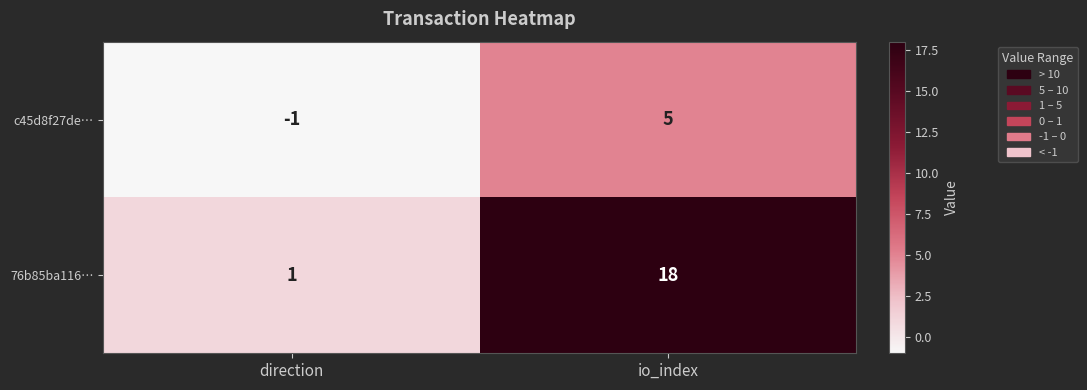

At direction, list the series in order from smallest to largest.

c45d8f27de…, 76b85ba116…